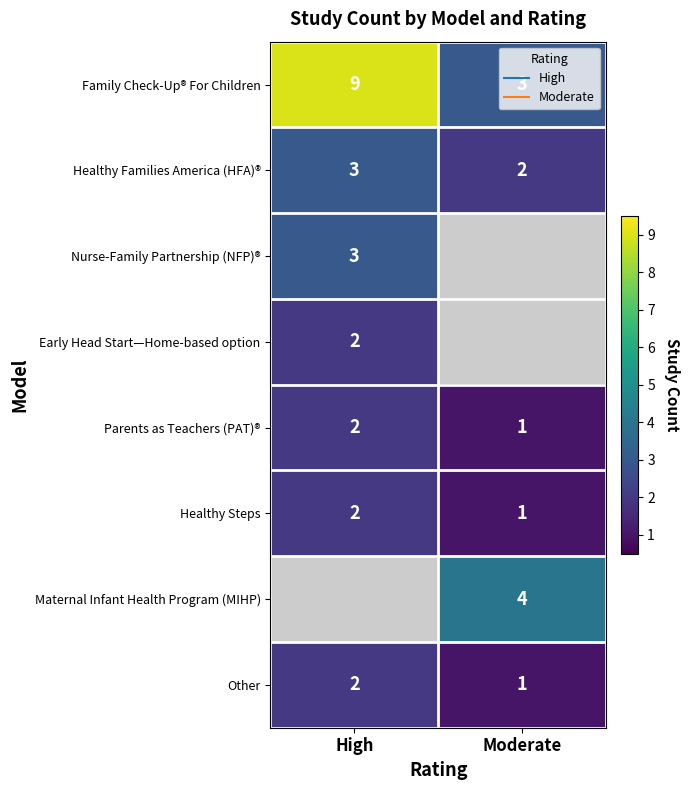

Is it true that Healthy Families America (HFA)® equals 3.0 at High?

True